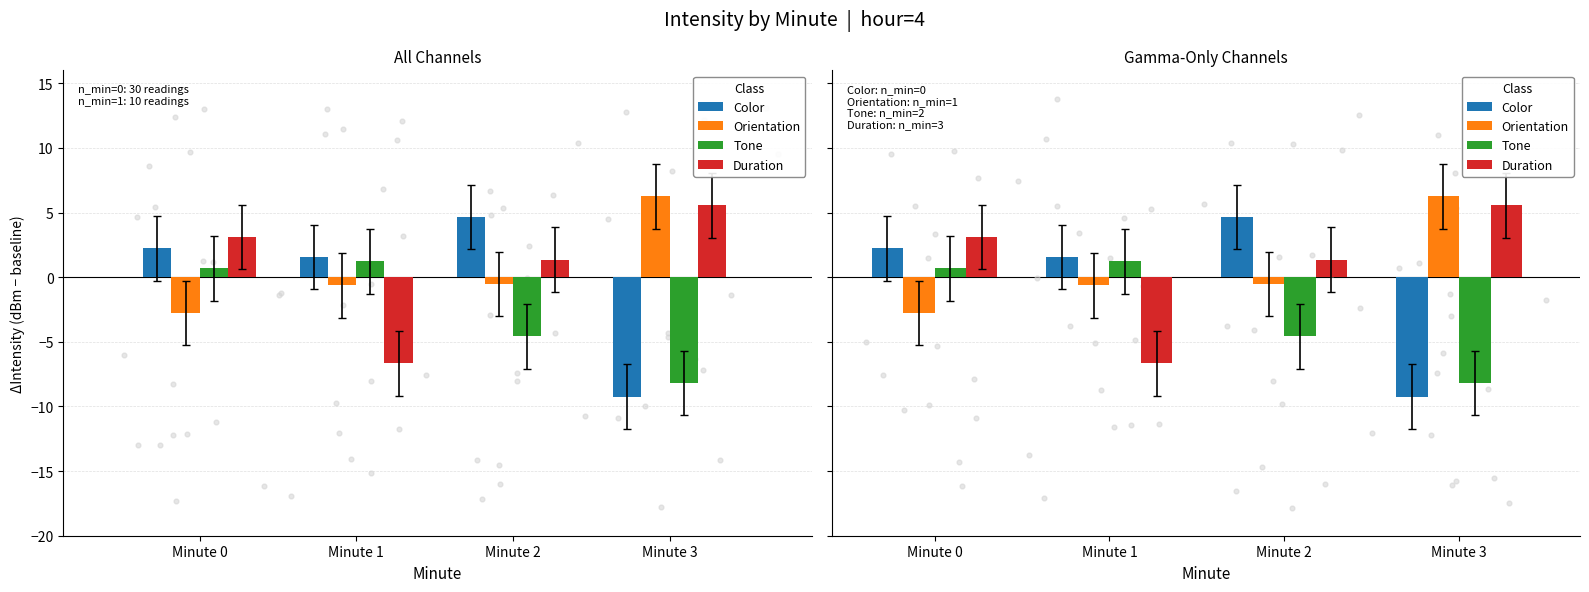

At how many categories does at least one series exceed -5?

4